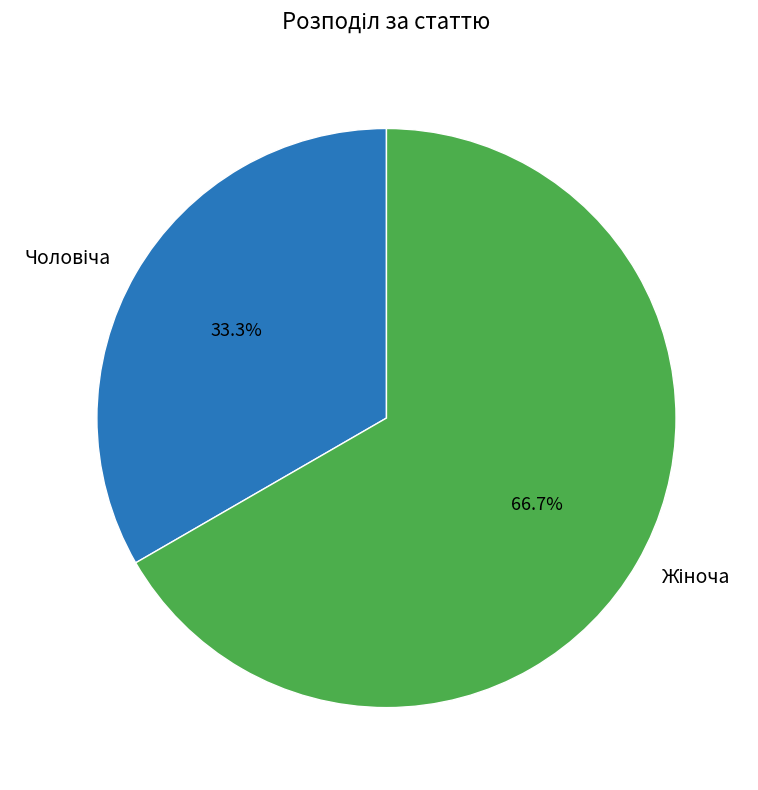

Is there a majority slice in this chart?

Yes